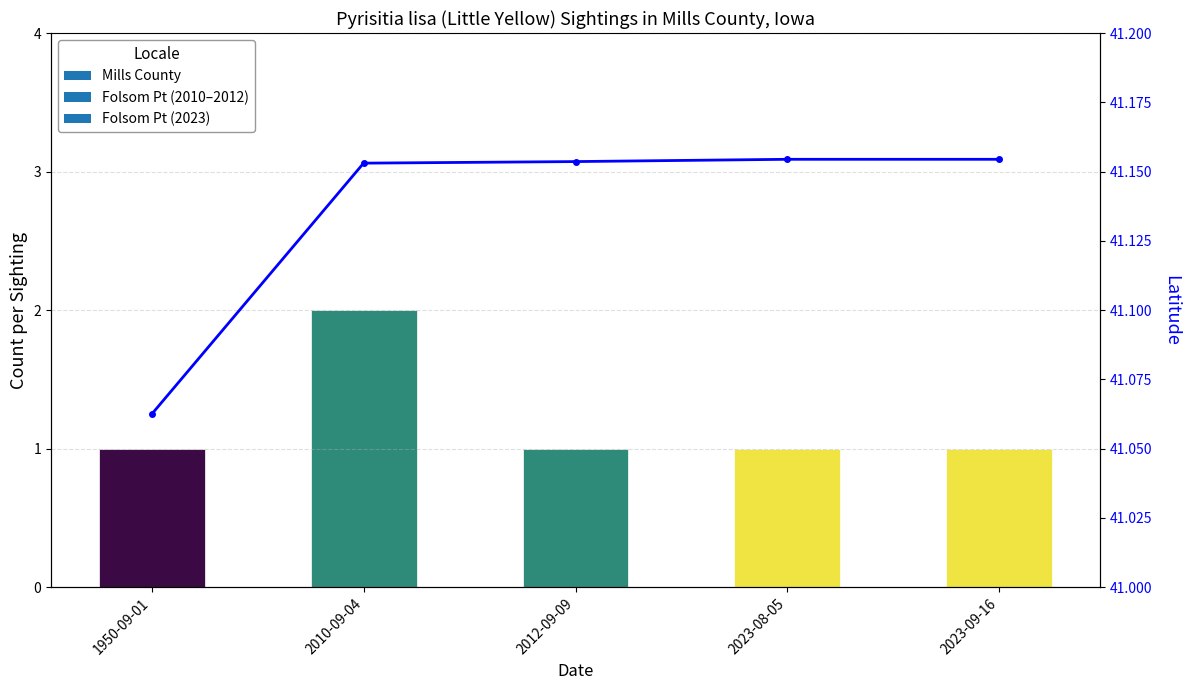

At which category does the chart reach its peak across all series?

2023-08-05